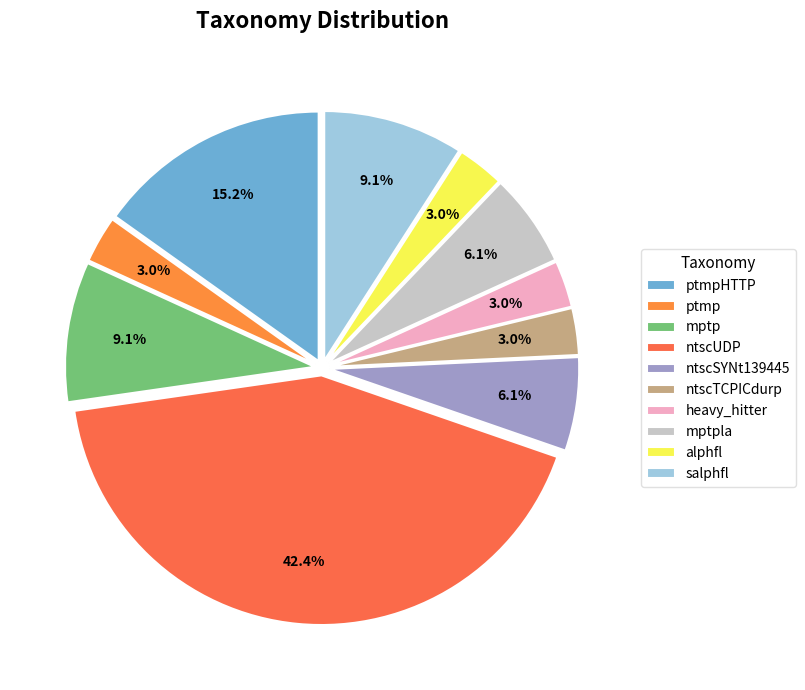

How many slices are in this pie chart?

10